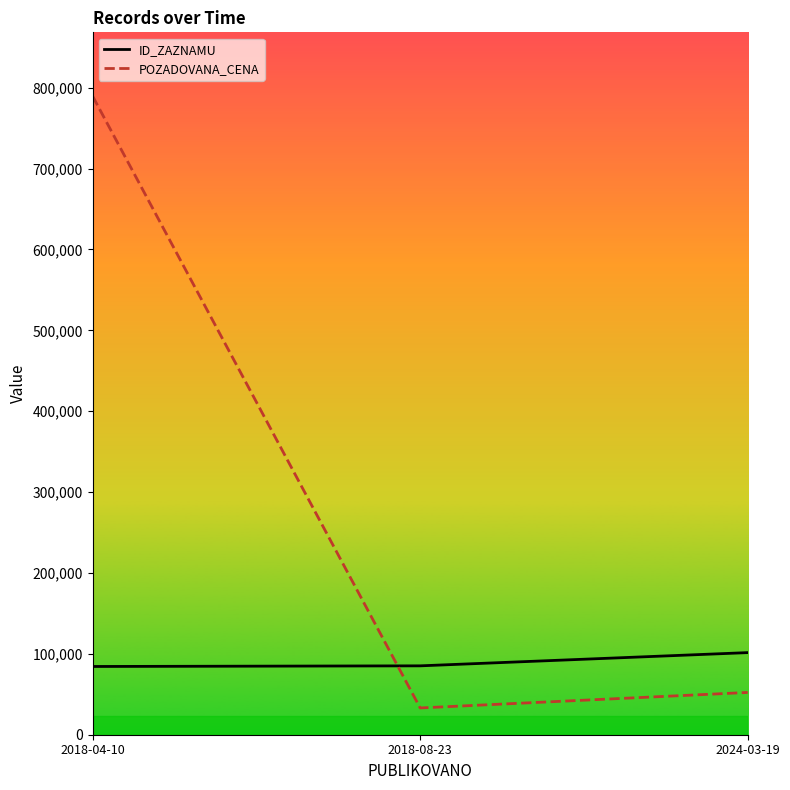

List the series in order of their overall mean, lowest first.

ID_ZAZNAMU, POZADOVANA_CENA